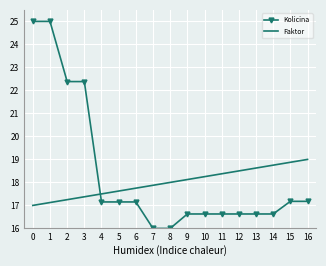

List the series in order of their peak value, lowest first.

Faktor, Kolicina